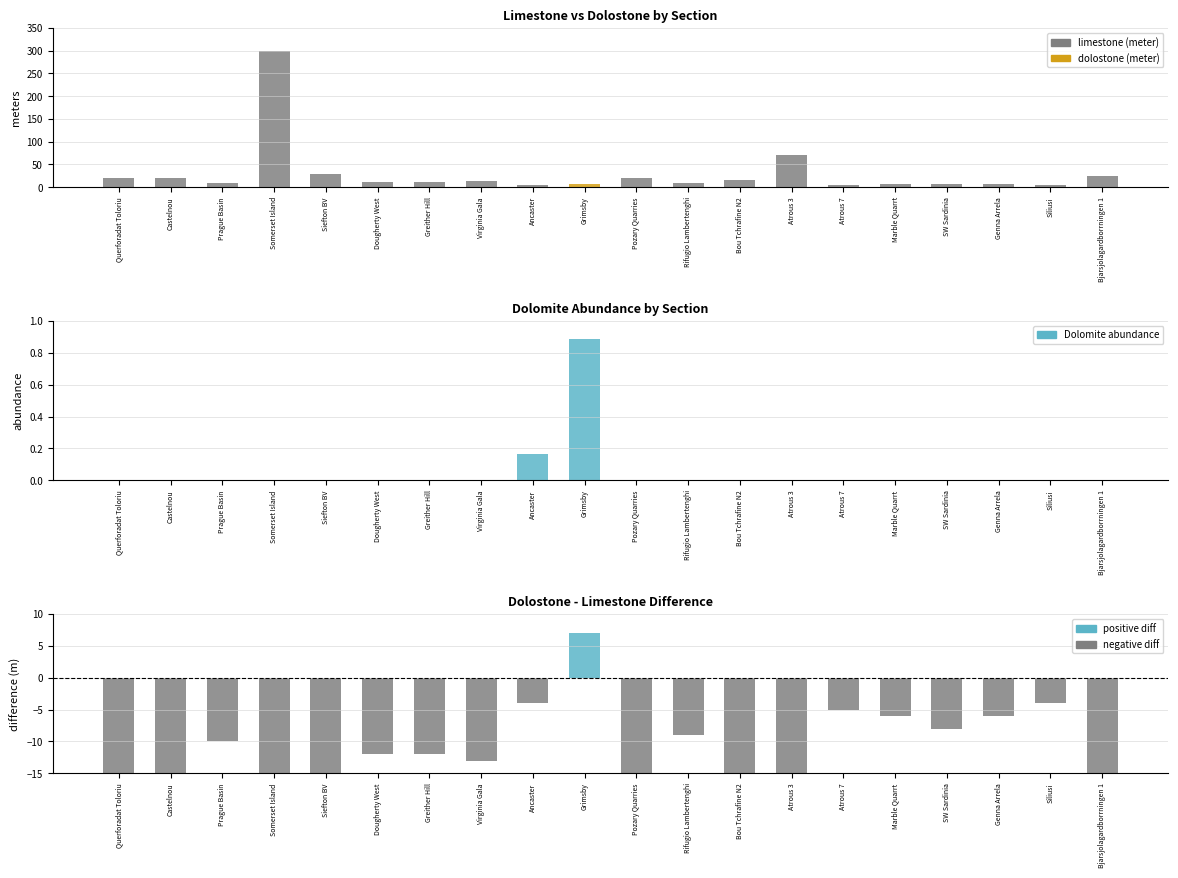

Reading left to right, extract all data points from this chart.

limestone (meter): 20.0	20.0	10.0	300.0	30.0	12.0	12.0	13.0	5.0	1.0	20.0	9.0	16.0	70.0	5.0	6.0	8.0	6.0	4.0	25.0
dolostone (meter): 0.0	0.0	0.0	0.0	0.0	0.0	0.0	0.0	1.0	8.0	0.0	0.0	0.0	0.0	0.0	0.0	0.0	0.0	0.0	0.0
Dolomite abundance: 0.0	0.0	0.0	0.0	0.0	0.0	0.0	0.0	0.2	0.9	0.0	0.0	0.0	0.0	0.0	0.0	0.0	0.0	0.0	0.0
dolostone - limestone: -20.0	-20.0	-10.0	-300.0	-30.0	-12.0	-12.0	-13.0	-4.0	7.0	-20.0	-9.0	-16.0	-70.0	-5.0	-6.0	-8.0	-6.0	-4.0	-25.0